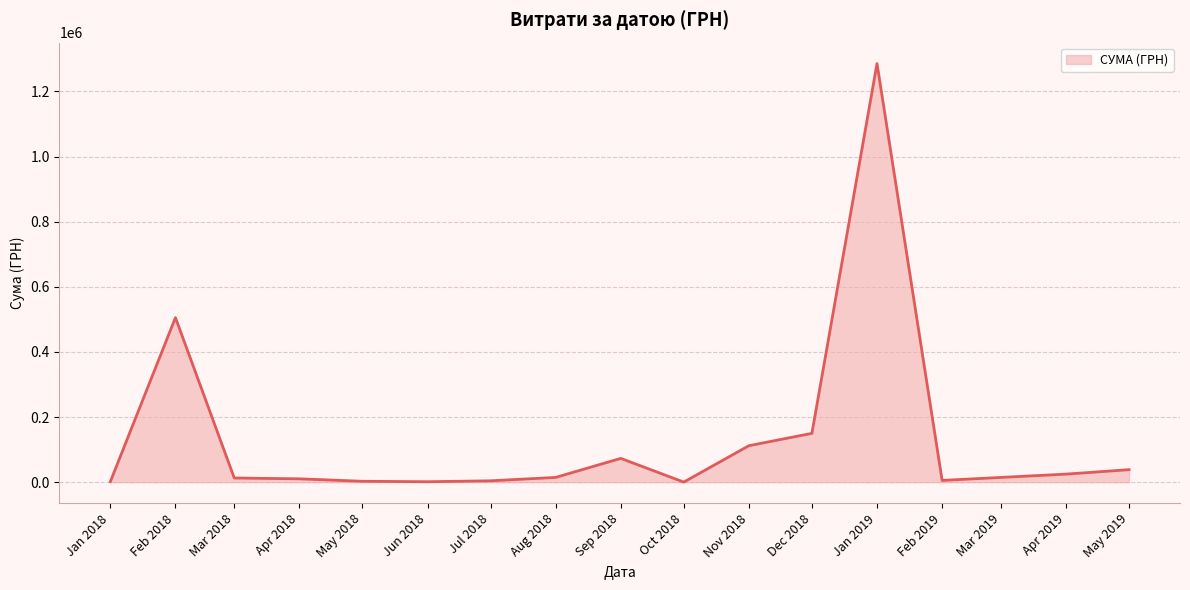

What is the change in value from Sep 2018 to Jan 2019?

+1212754.9